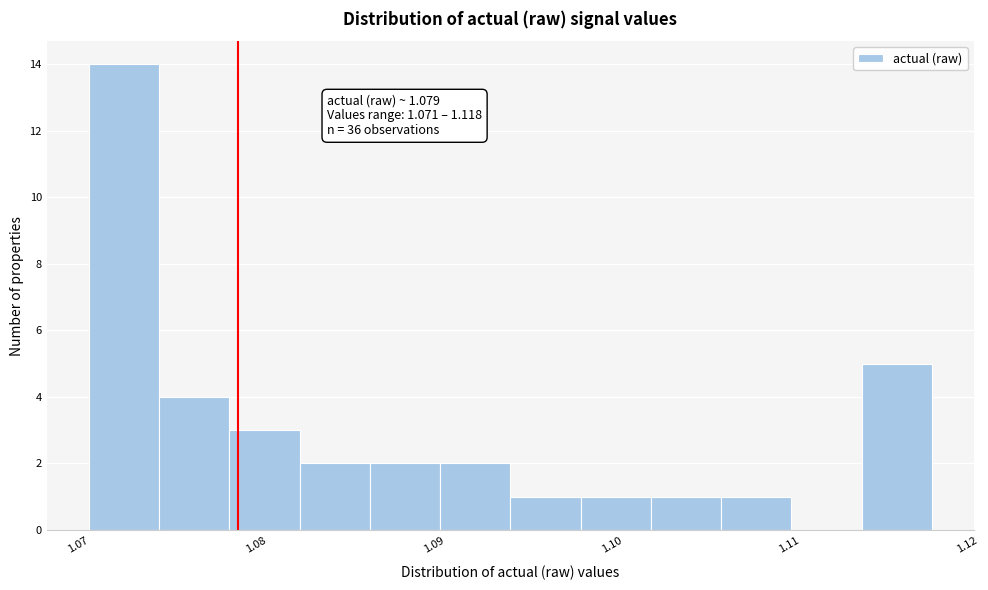

Read against the x-axis, roughly where is the centre of the tallest bar?

1.073